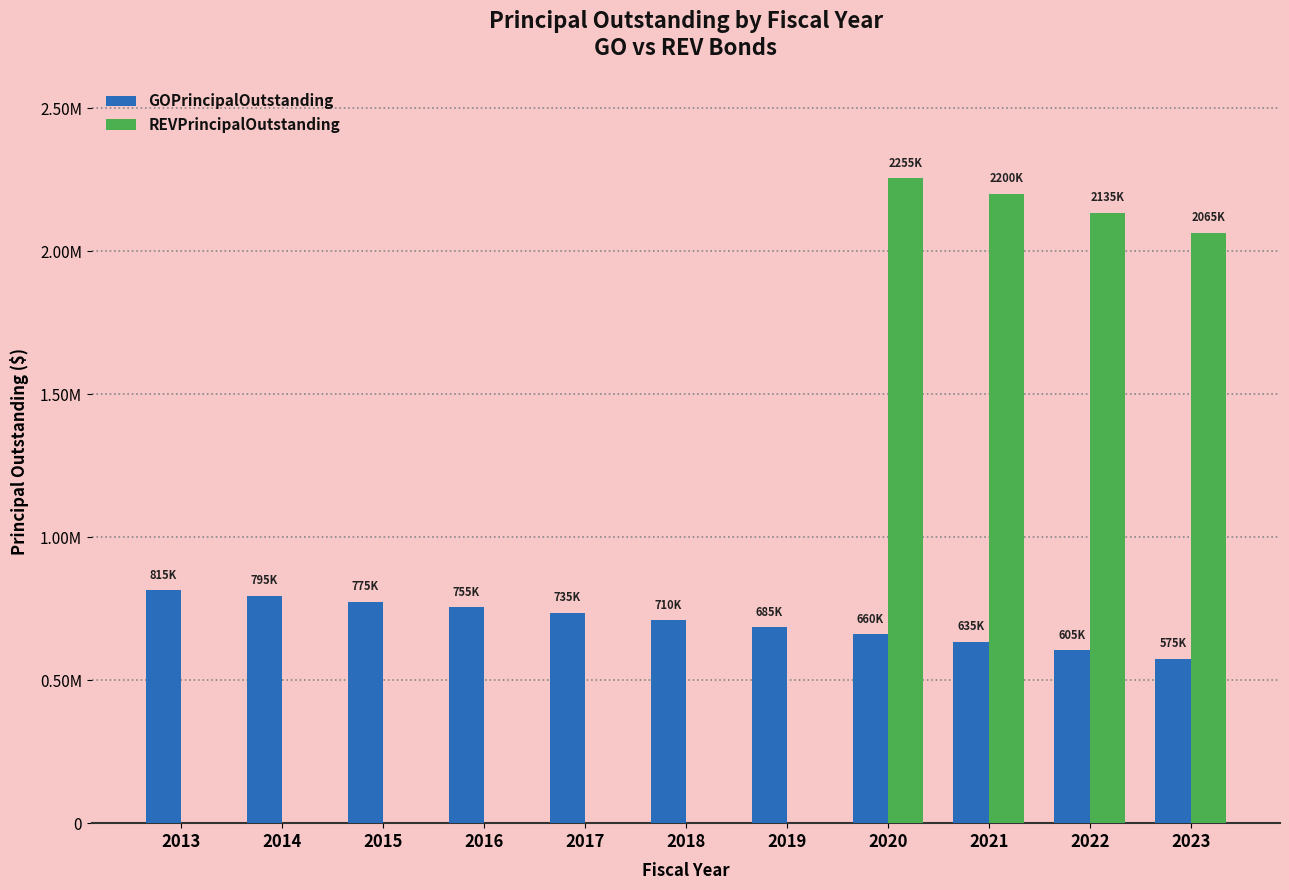

Is it true that REVPrincipalOutstanding equals 0 at 2017?

True